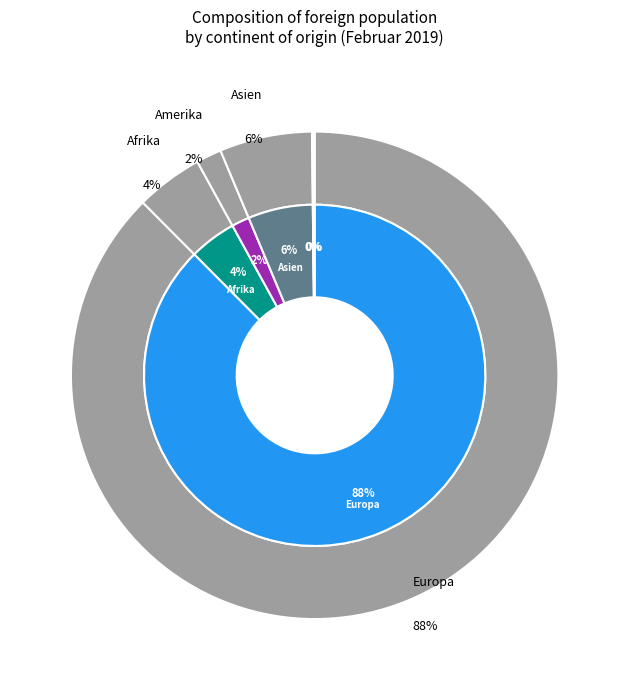

What is the majority slice?

Europa